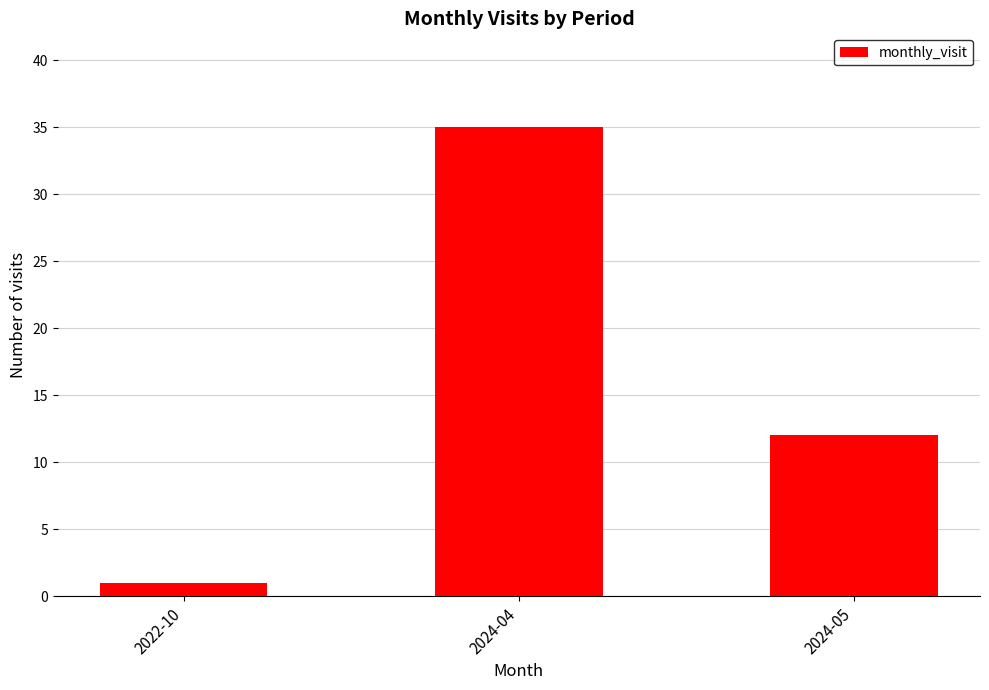

Between 2024-04 and 2022-10, which is larger?

2024-04